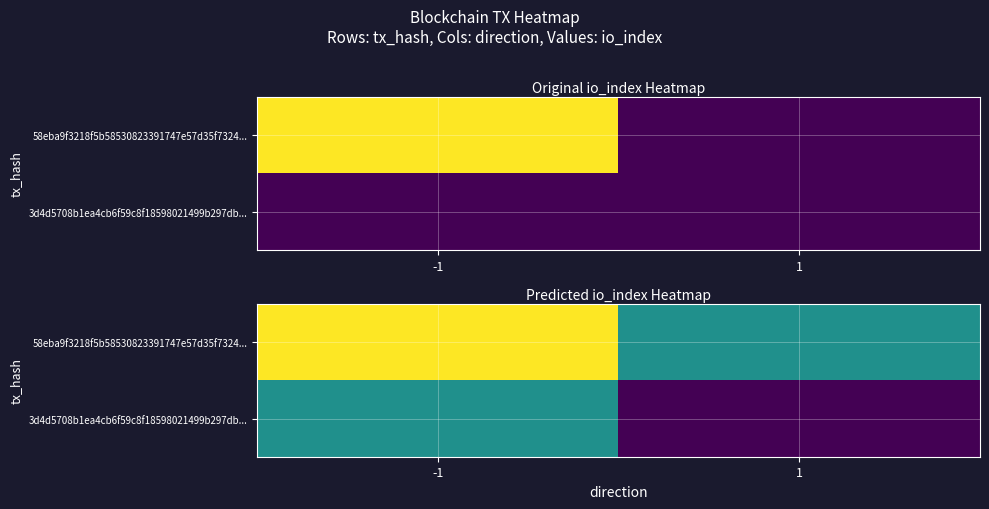

At which label is 58eba9f3218f5b58530823391747e57d35f7324... closest to 24?

-1